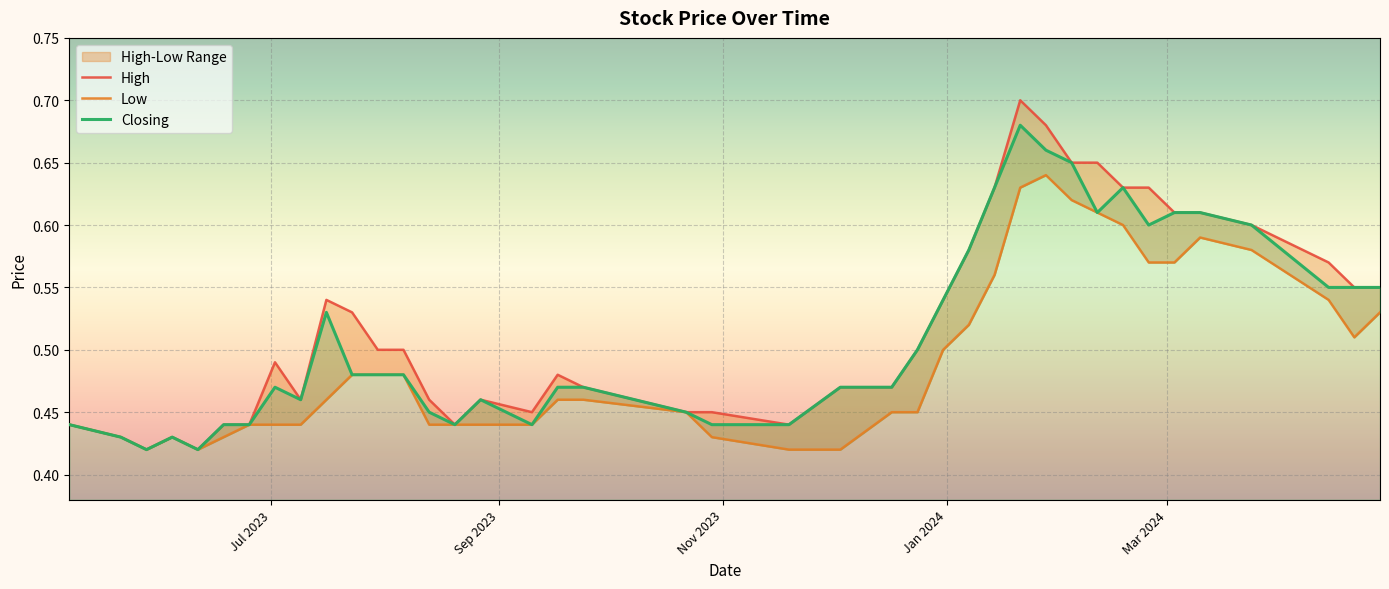

Rank the series by their average value, from highest to lowest.

High, Closing, Low